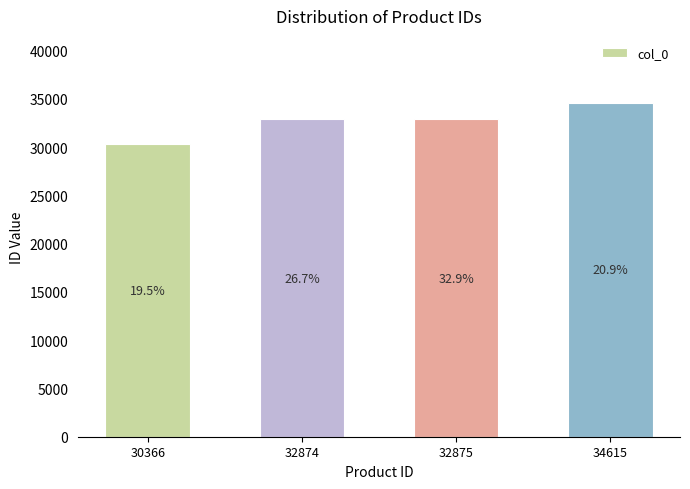

Which category has the lowest value across all series?

30366